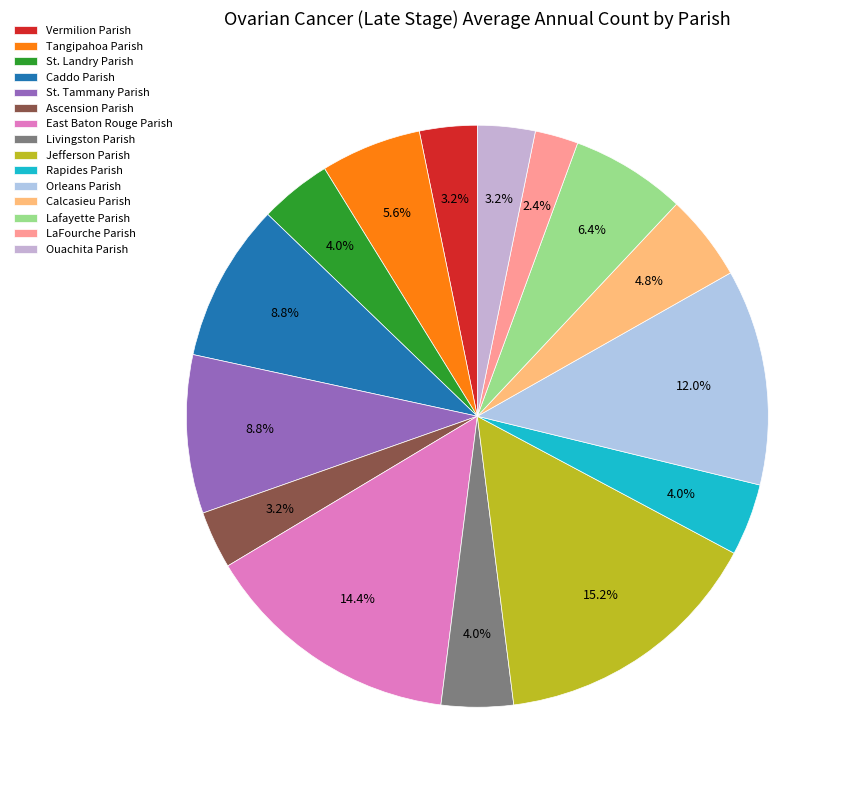

Is there any slice that represents more than half of the pie?

No